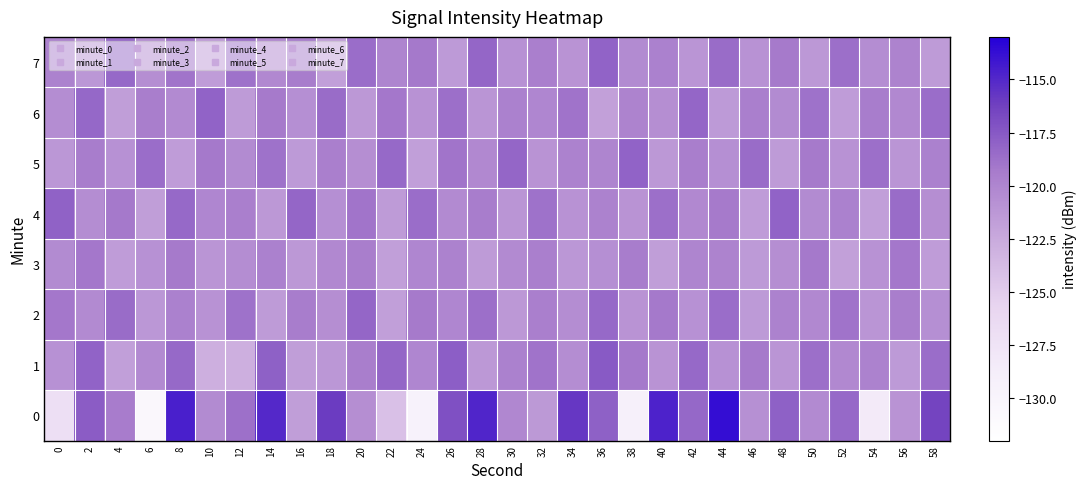

What is the difference between the highest and lowest values at 52?

3.5